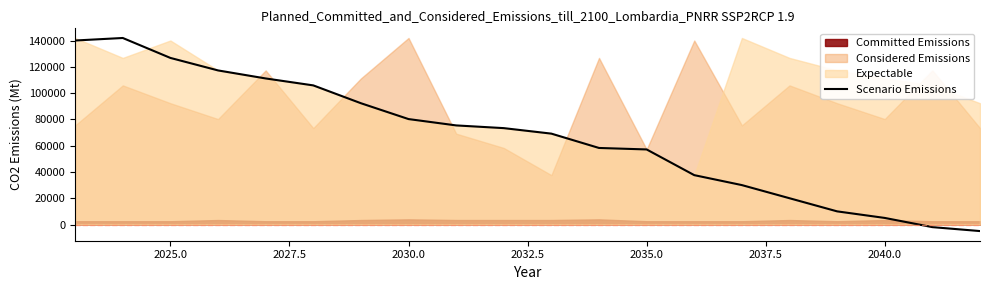

How many points are higher than both their immediate neighbors (excluding endpoints)?

1